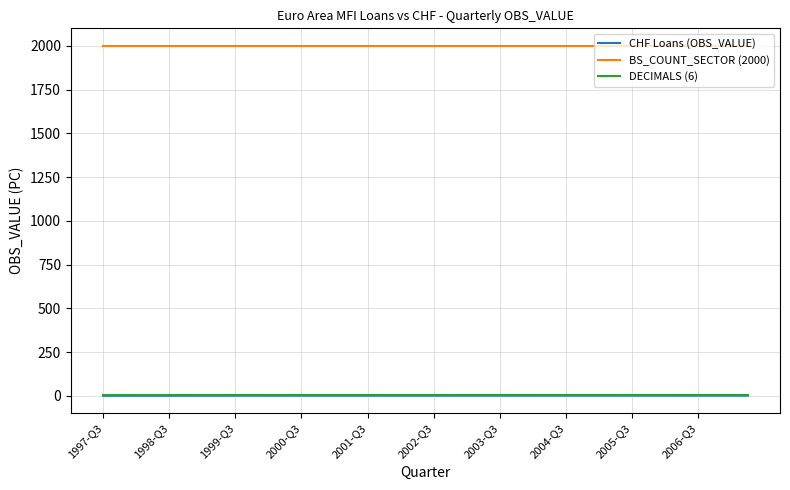

Is this an area chart (filled region under the line)?

No